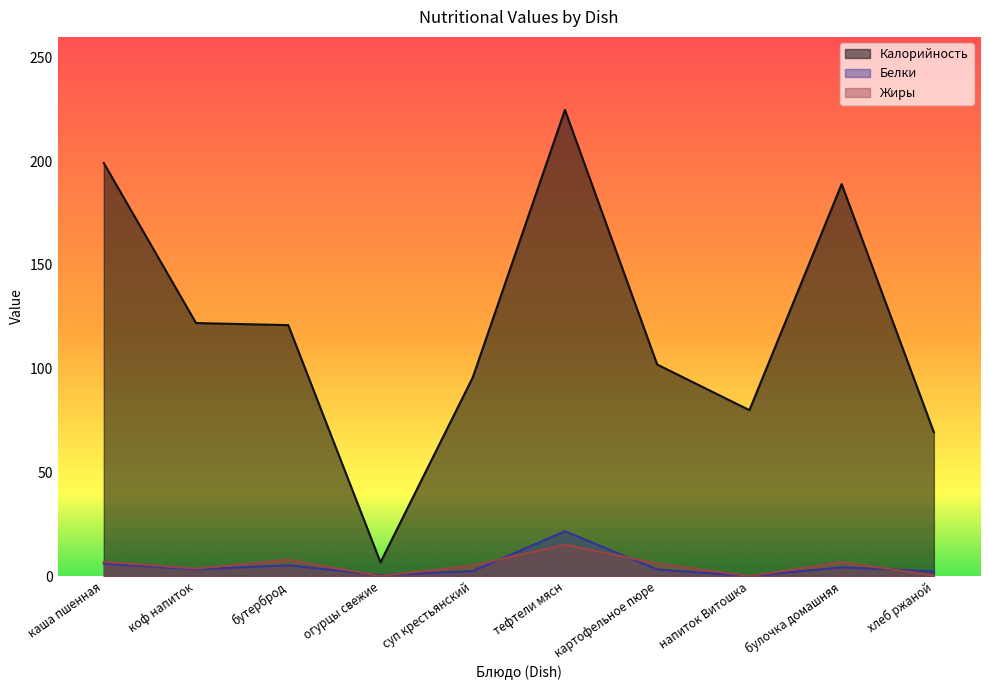

Is the value of Калорийность at каша пшенная greater than the value of Белки at суп крестьянский?

Yes